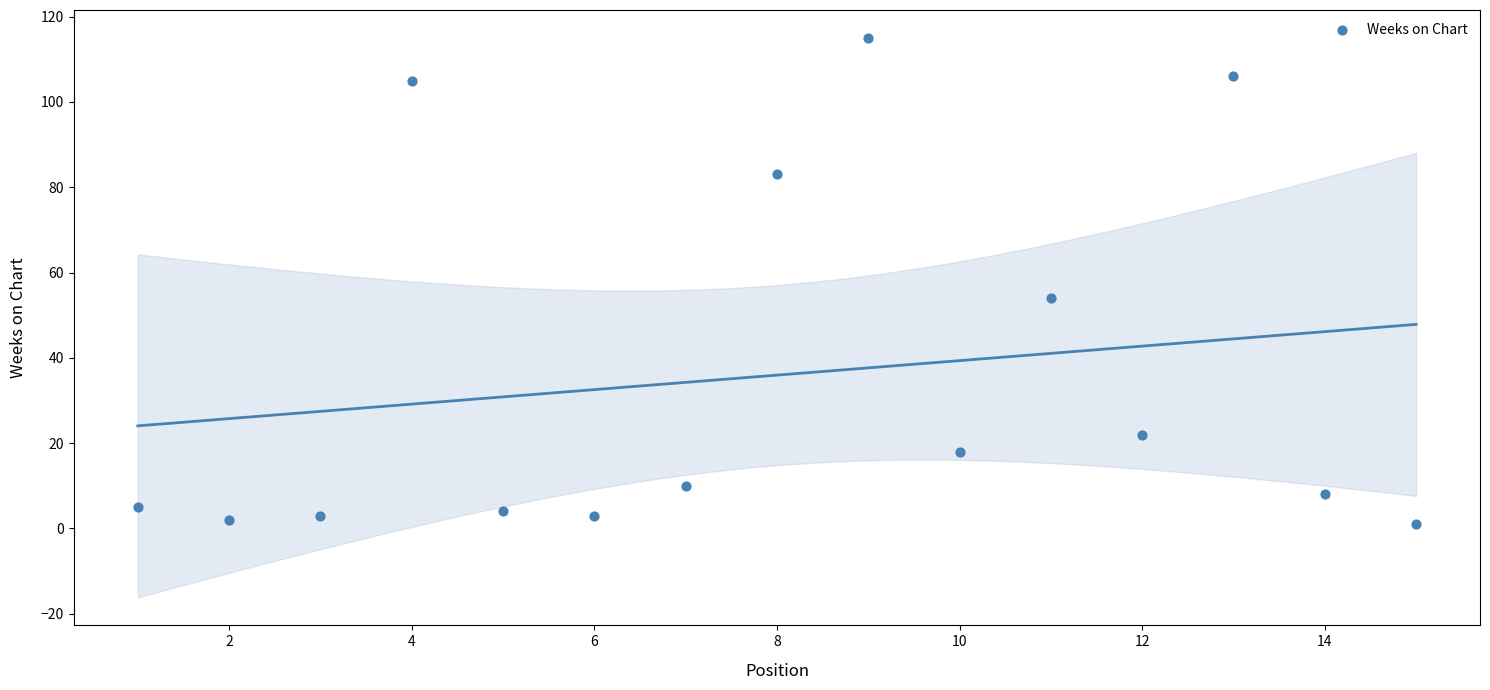

What is the range of Y values (max minus min)?

114